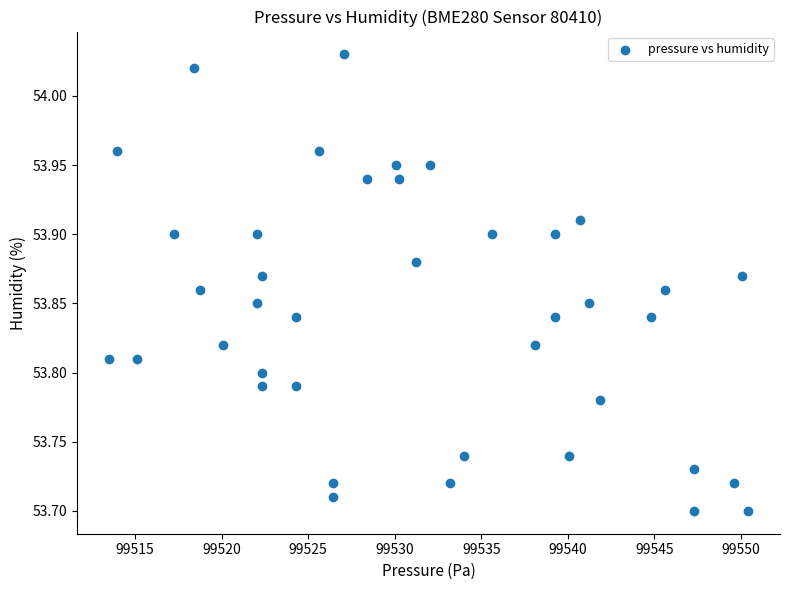

What is the range of X values (max minus min)?

36.9